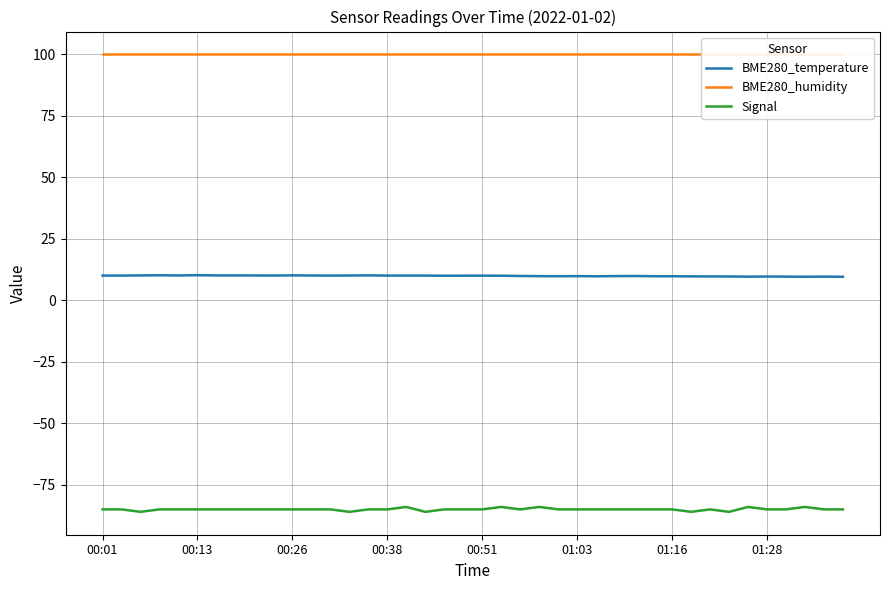

What is the minimum value for BME280_temperature?

9.6